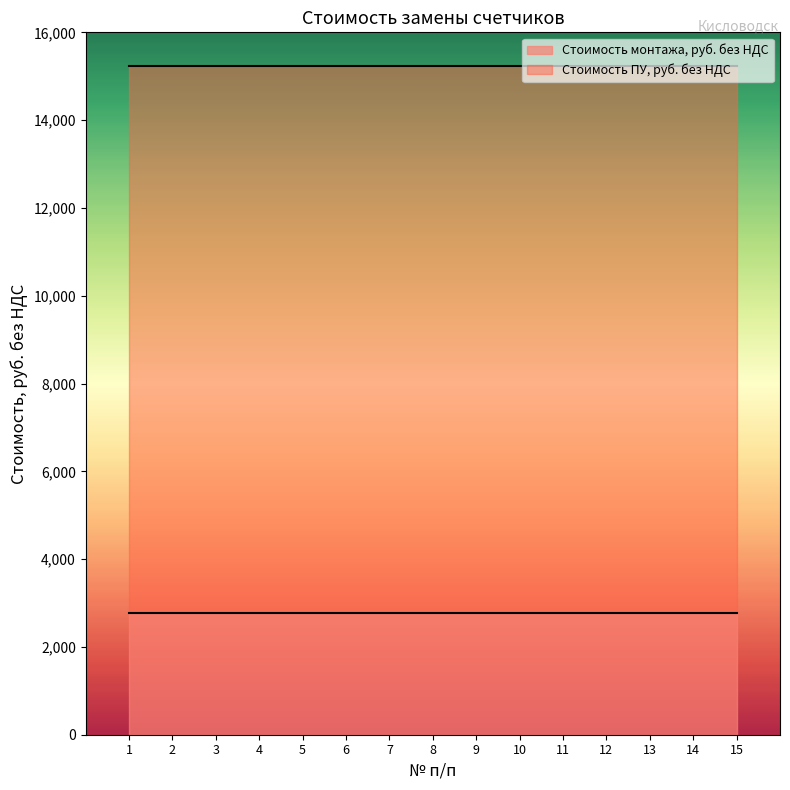

True or false: Стоимость монтажа, руб. без НДС has a value of 2770.6 at 01.07.2026.

True